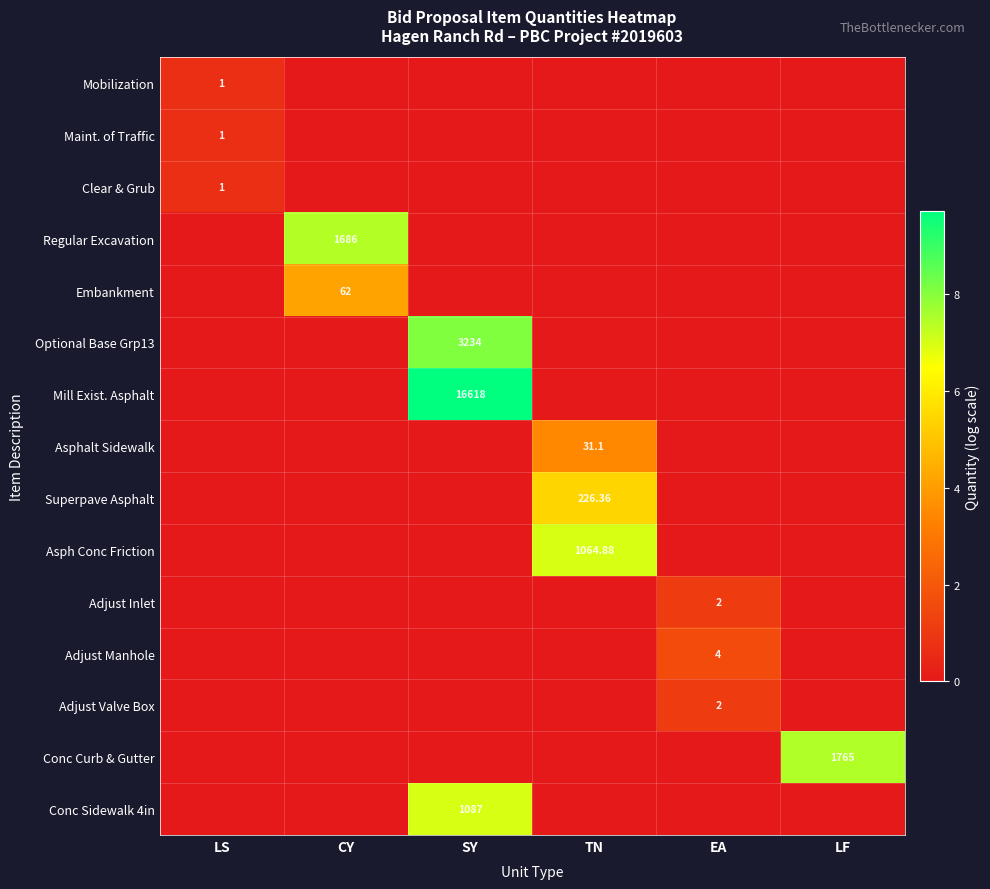

At how many categories does at least one series exceed 9?

1